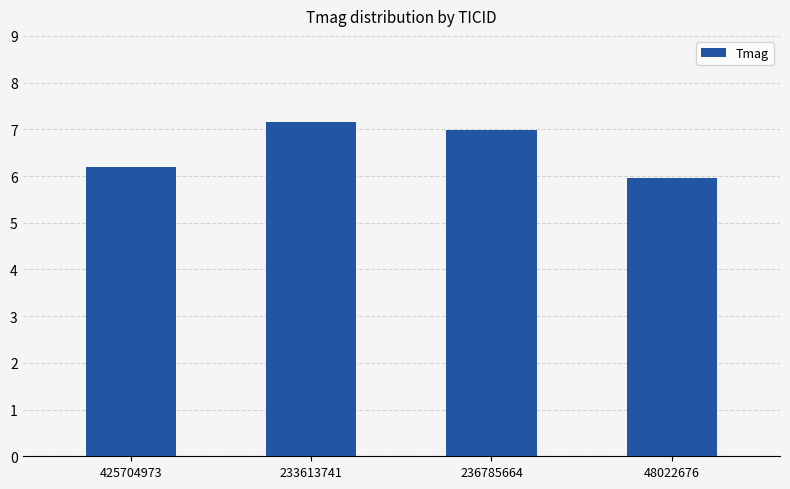

How many categories are shown in the chart?

4